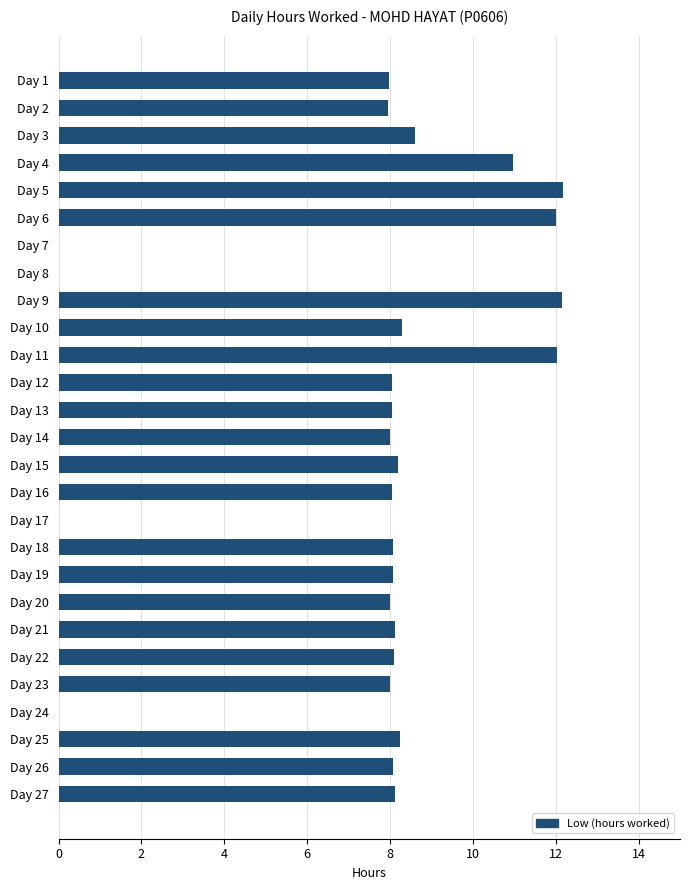

The value at Day 25 is 8.2. True or false?

True